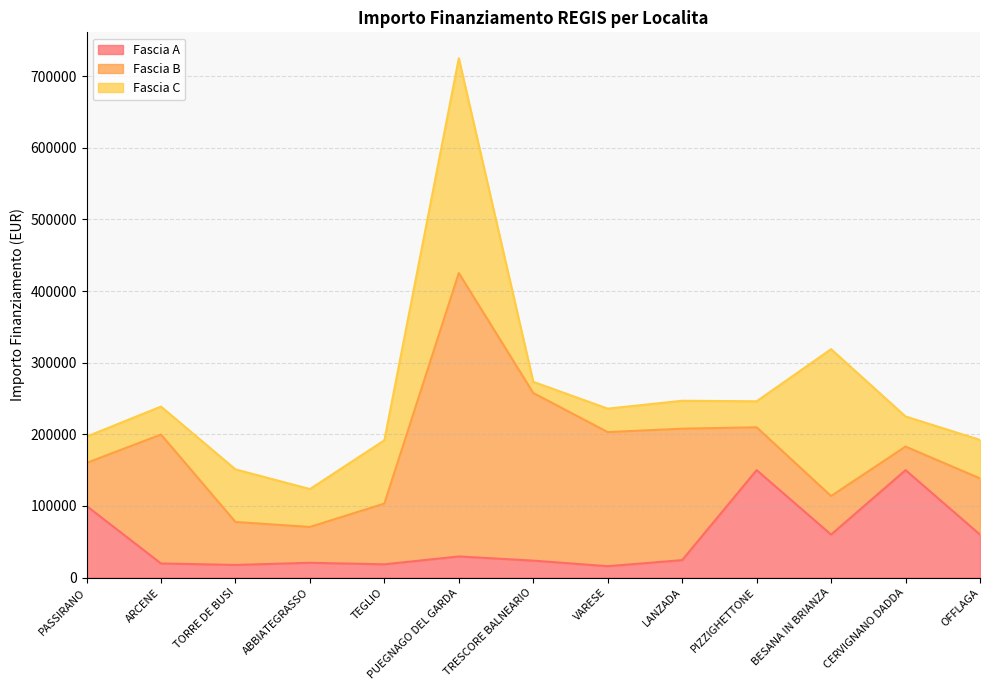

How many data points in Fascia A are above 24354?

6